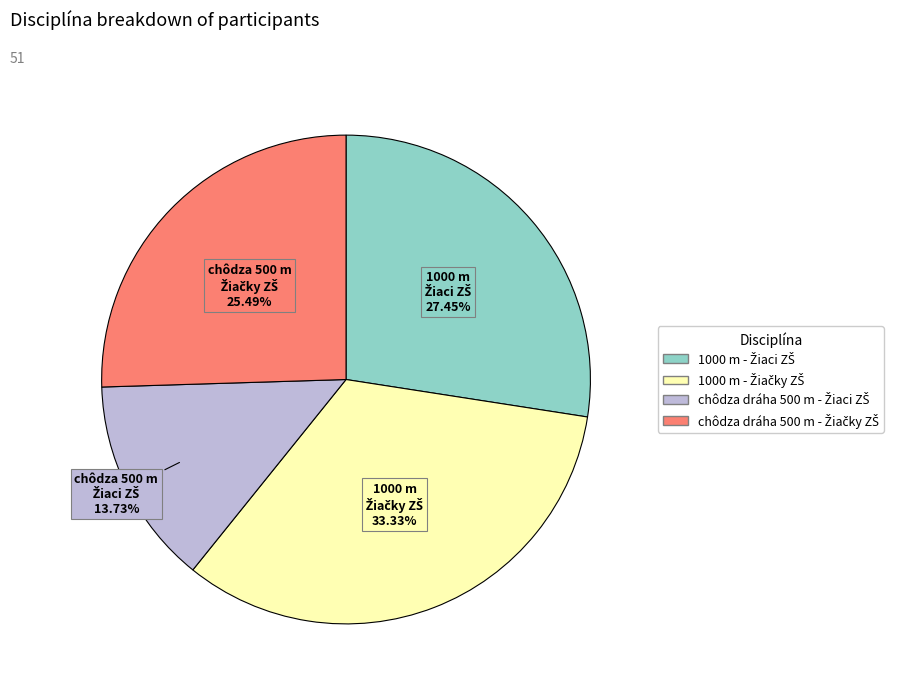

Is there any slice that represents more than half of the pie?

No